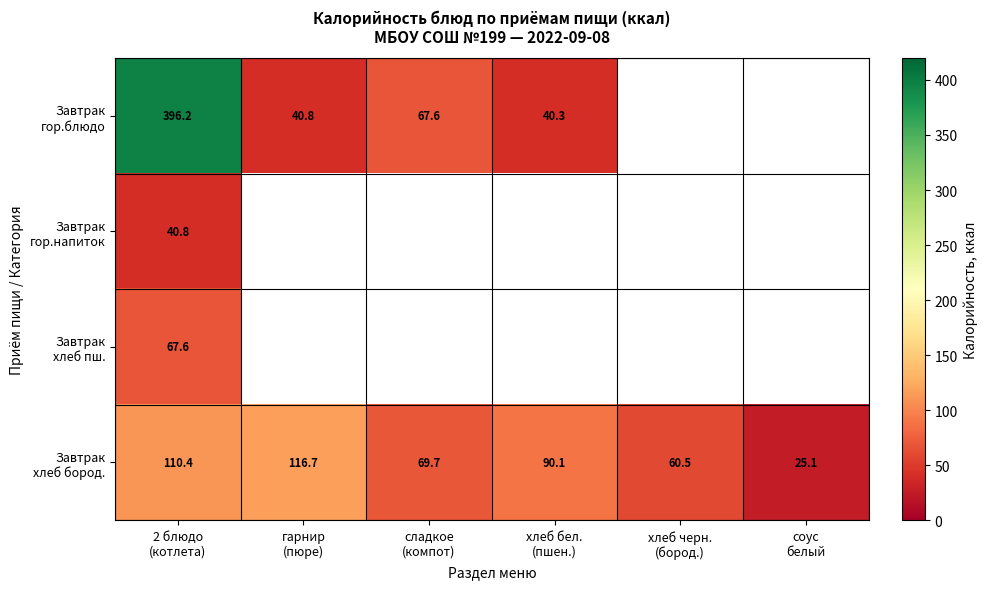

Is it true that Завтрак хлеб бород. equals 110.4 at 2 блюдо (котлета)?

True